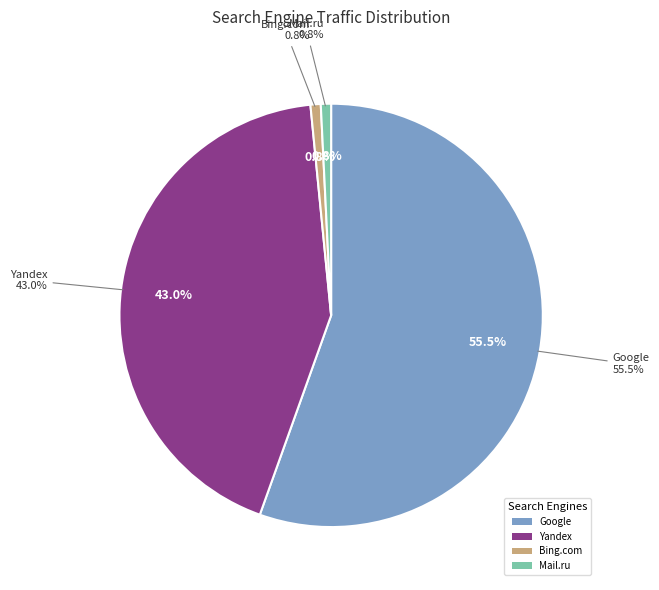

The Mail.ru slice represents 11% of the pie. True or false?

False